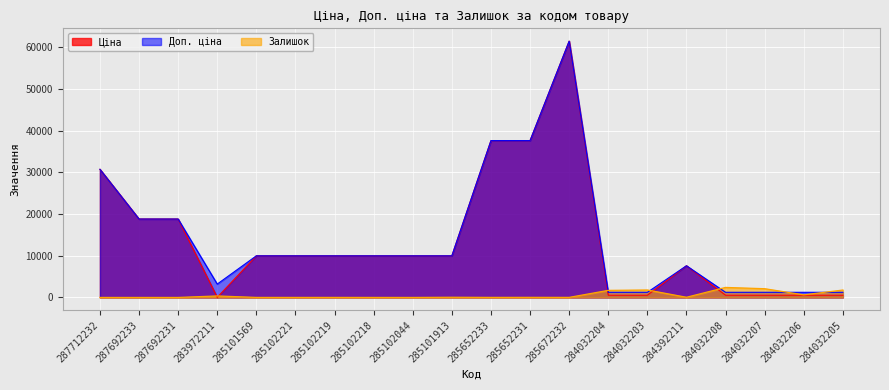

Which series has the largest range (max minus min)?

Ціна